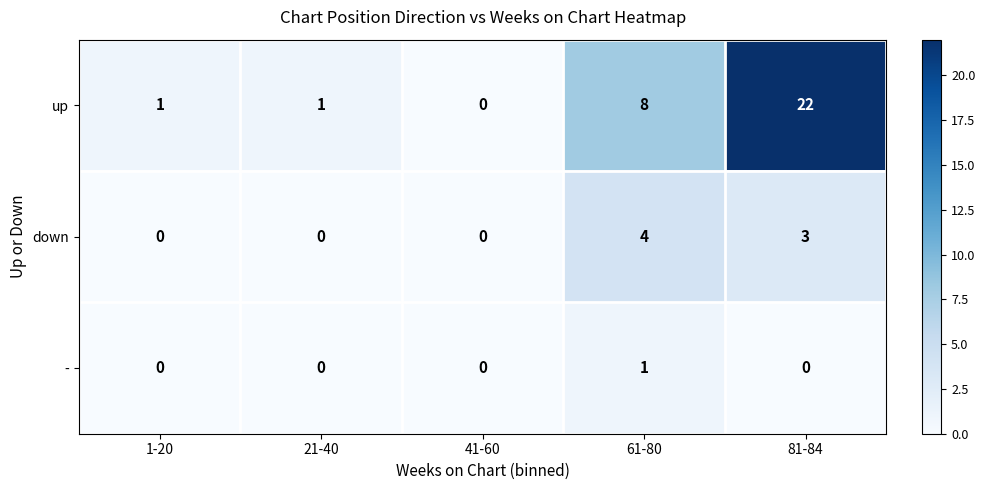

At 61-80, list the series in order from largest to smallest.

up, down, -